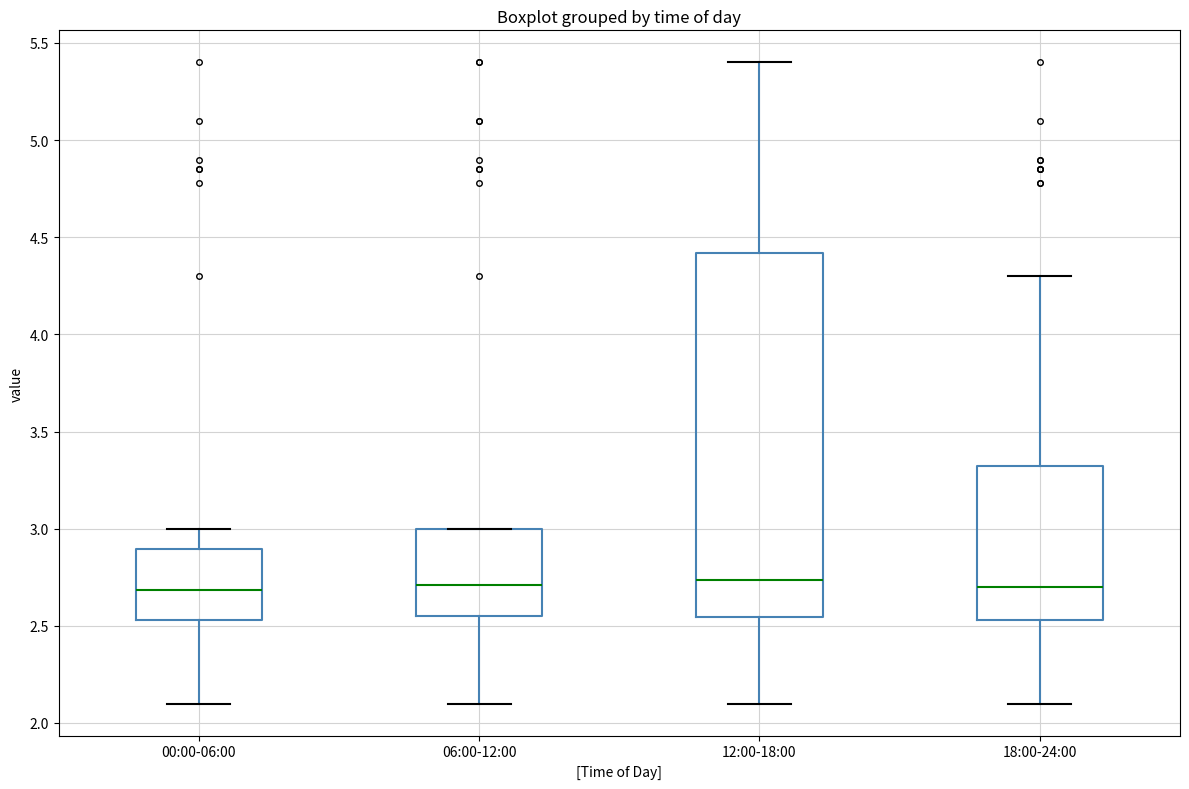

Comparing the boxes themselves (not the whiskers), which one is the tallest?

12:00-18:00